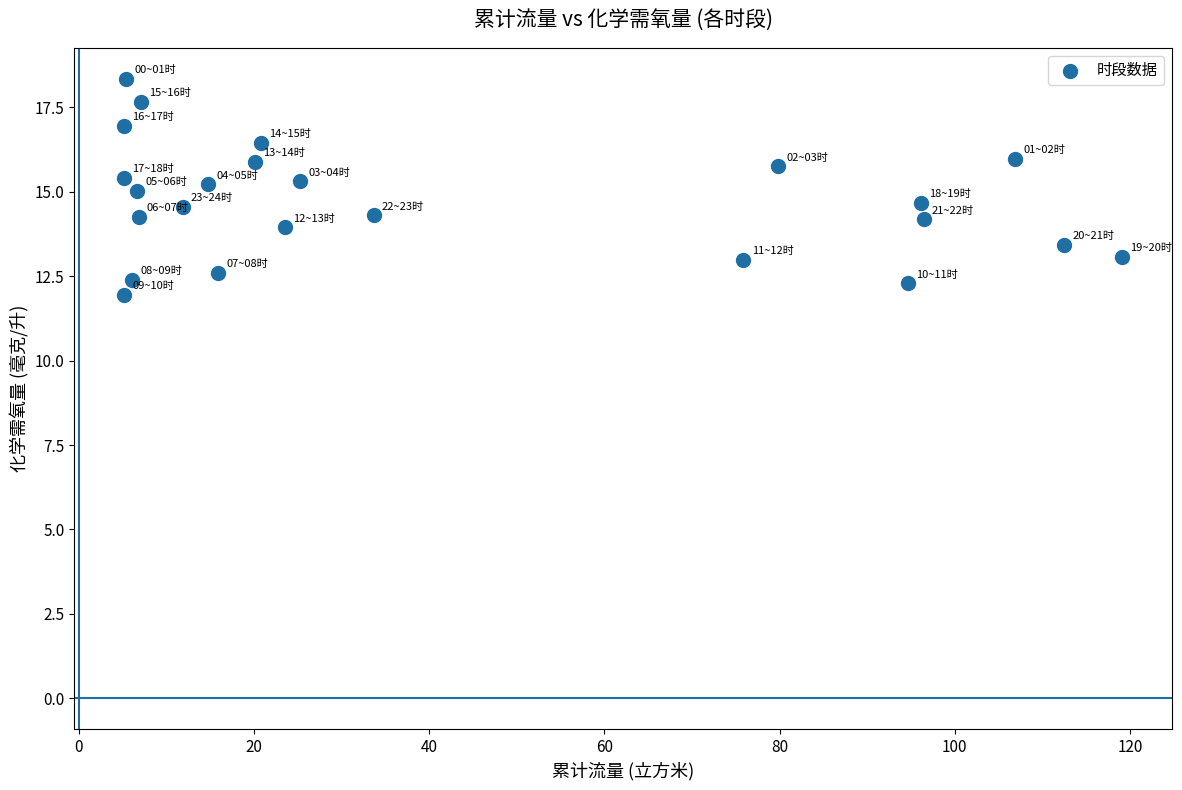

What is the range of X values (max minus min)?

113.9